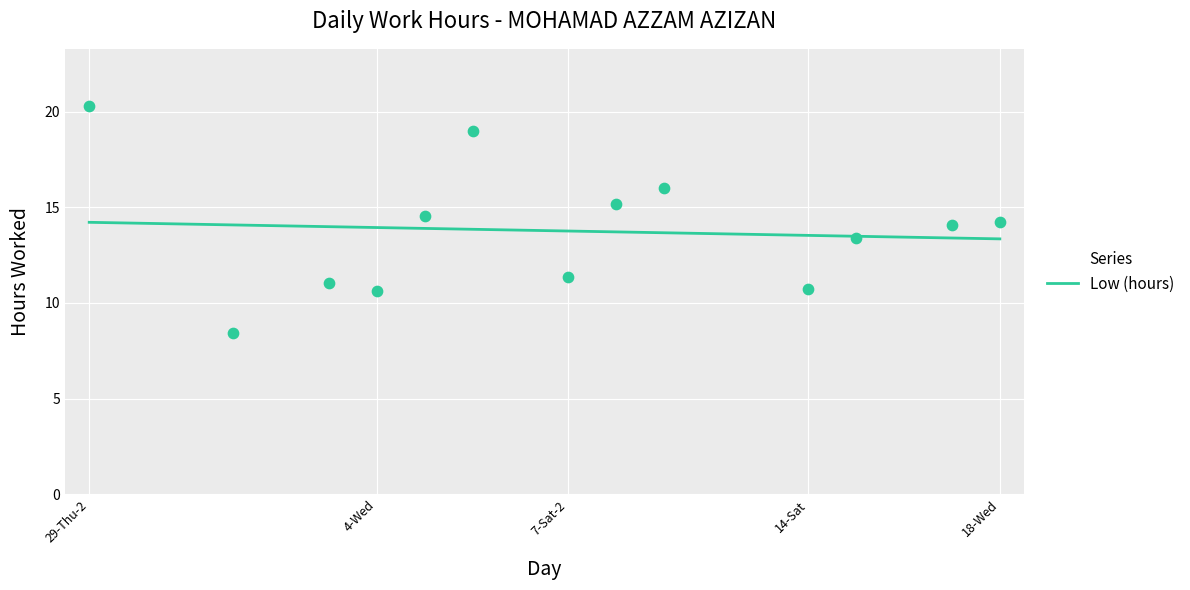

What is the change in value from 11-Wed to 12-Thu-1?

-16.0